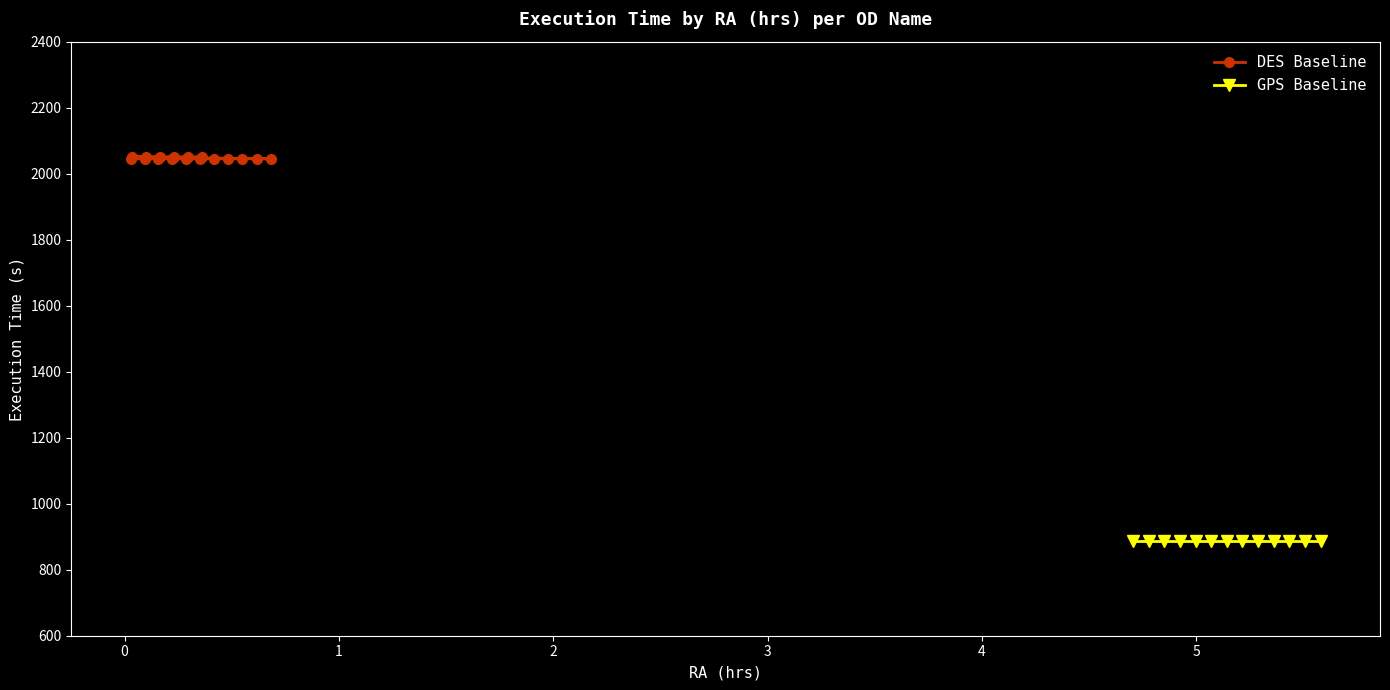

True or false: there are more than 2 points higher than both neighbors.

False